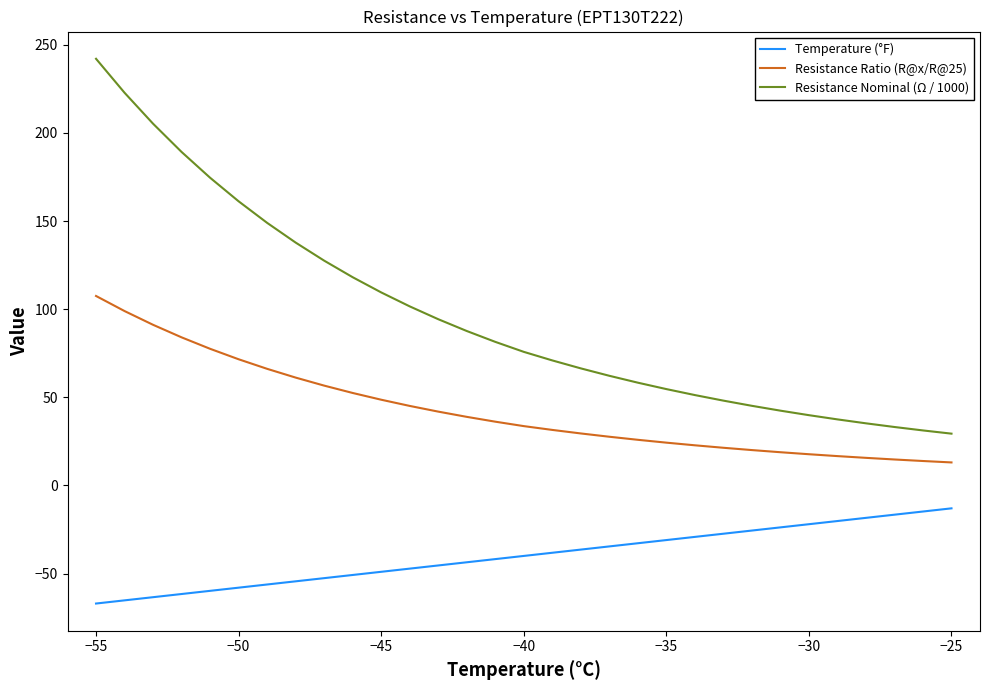

What is the sum of all Resistance Nominal (Ω / 1000) values?

2983.0